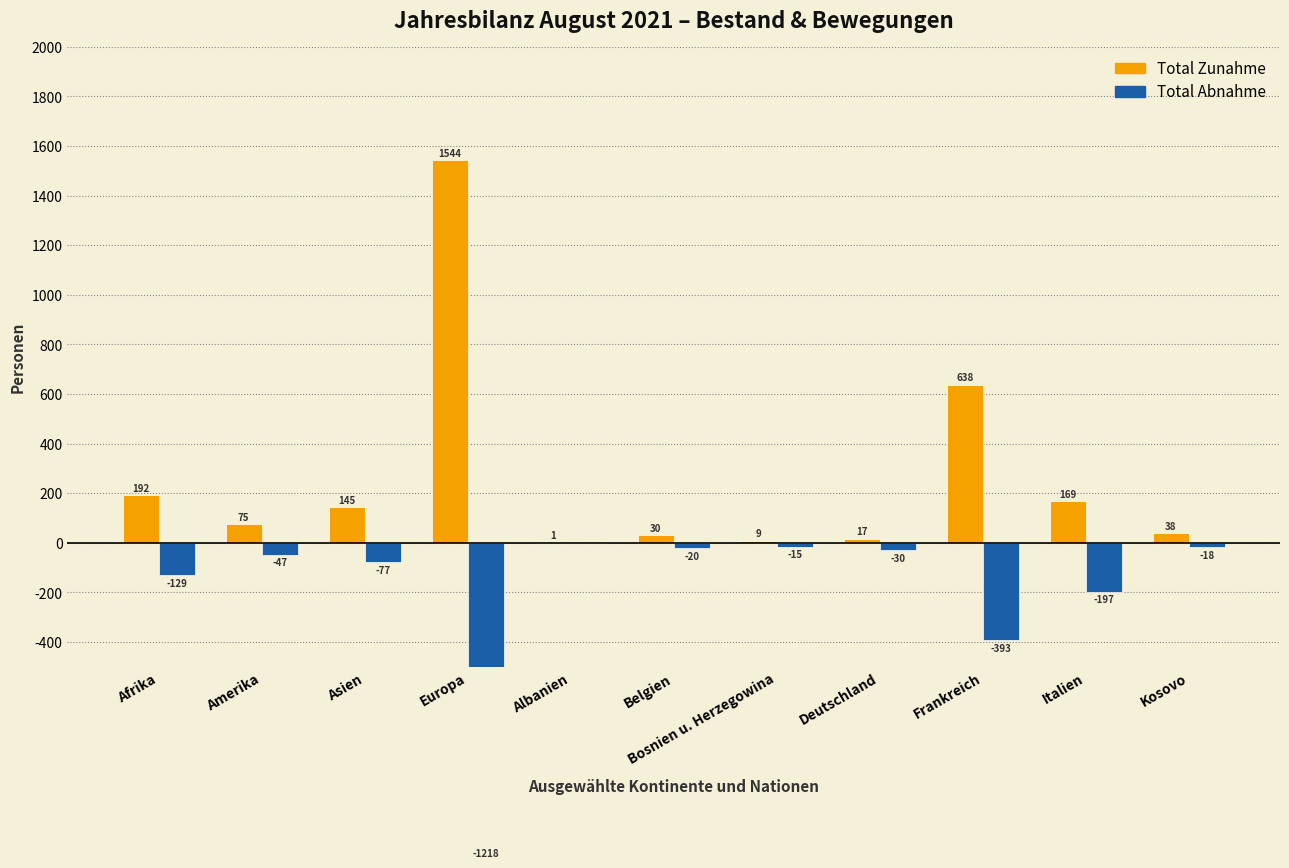

Reading left to right, extract all data points from this chart.

Total Zunahme: 192	75	145	1544	1	30	9	17	638	169	38
Total Abnahme: -129	-47	-77	-1218	0	-20	-15	-30	-393	-197	-18